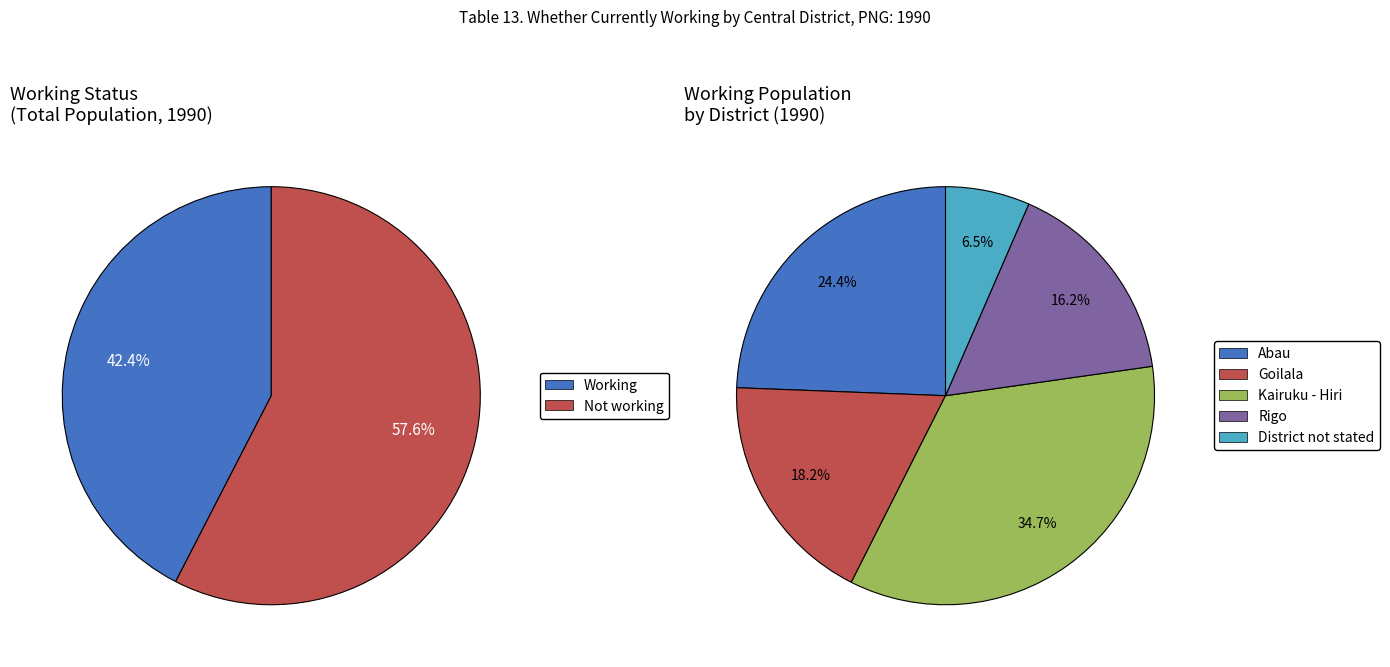

Combined, do Goilala and District not stated account for over 50%?

No